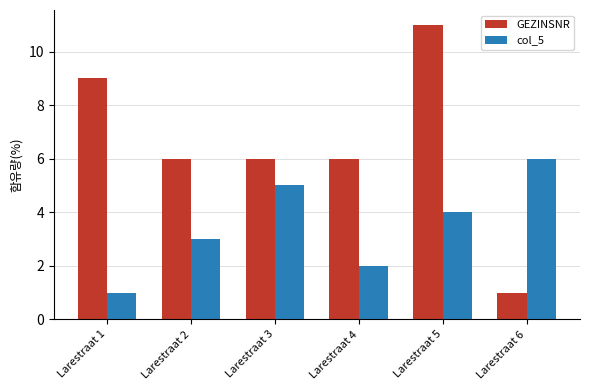

How many values in the col_5 series are below 4?

3